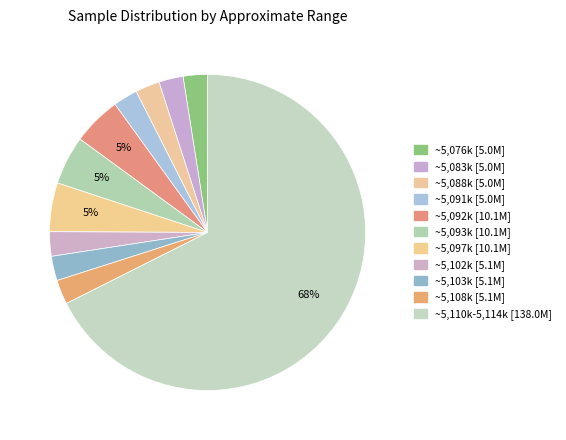

How many segments does this pie chart have?

11